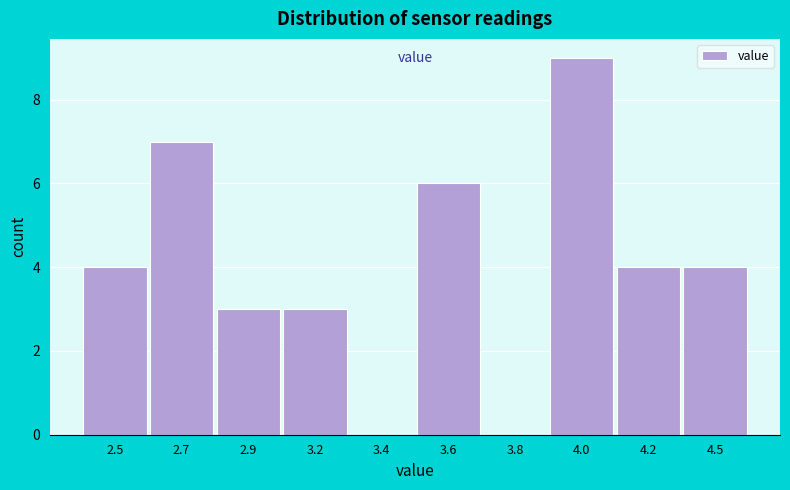

Reading left to right, list all the values displayed in this chart.

2.5=4	2.7=7	2.9=3	3.2=3	3.4=0	3.6=6	3.8=0	4.0=9	4.2=4	4.5=4